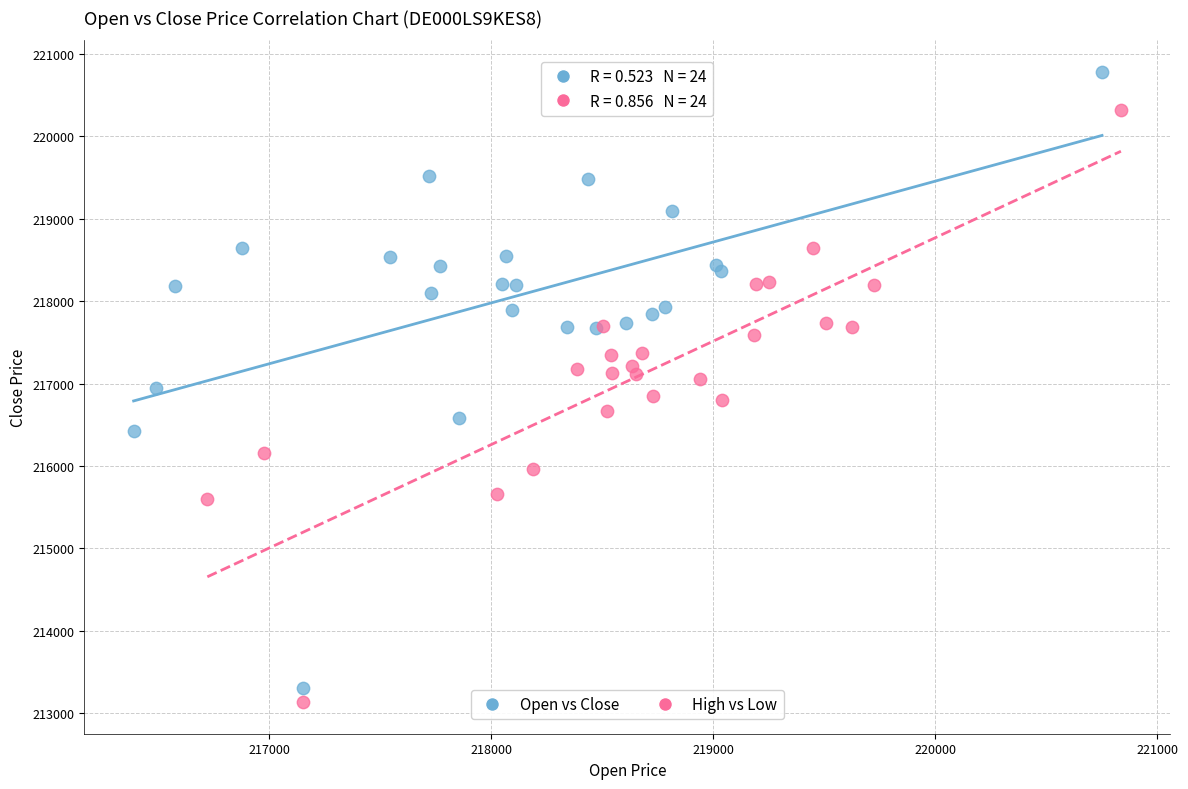

Which series has the largest Y range (max minus min)?

Open vs Close